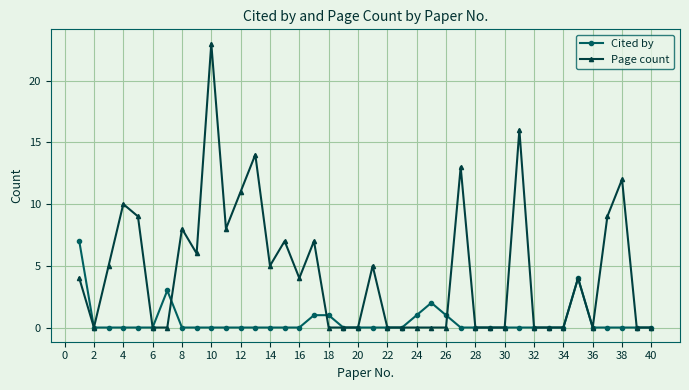

Which series has the largest total across all categories?

Page count